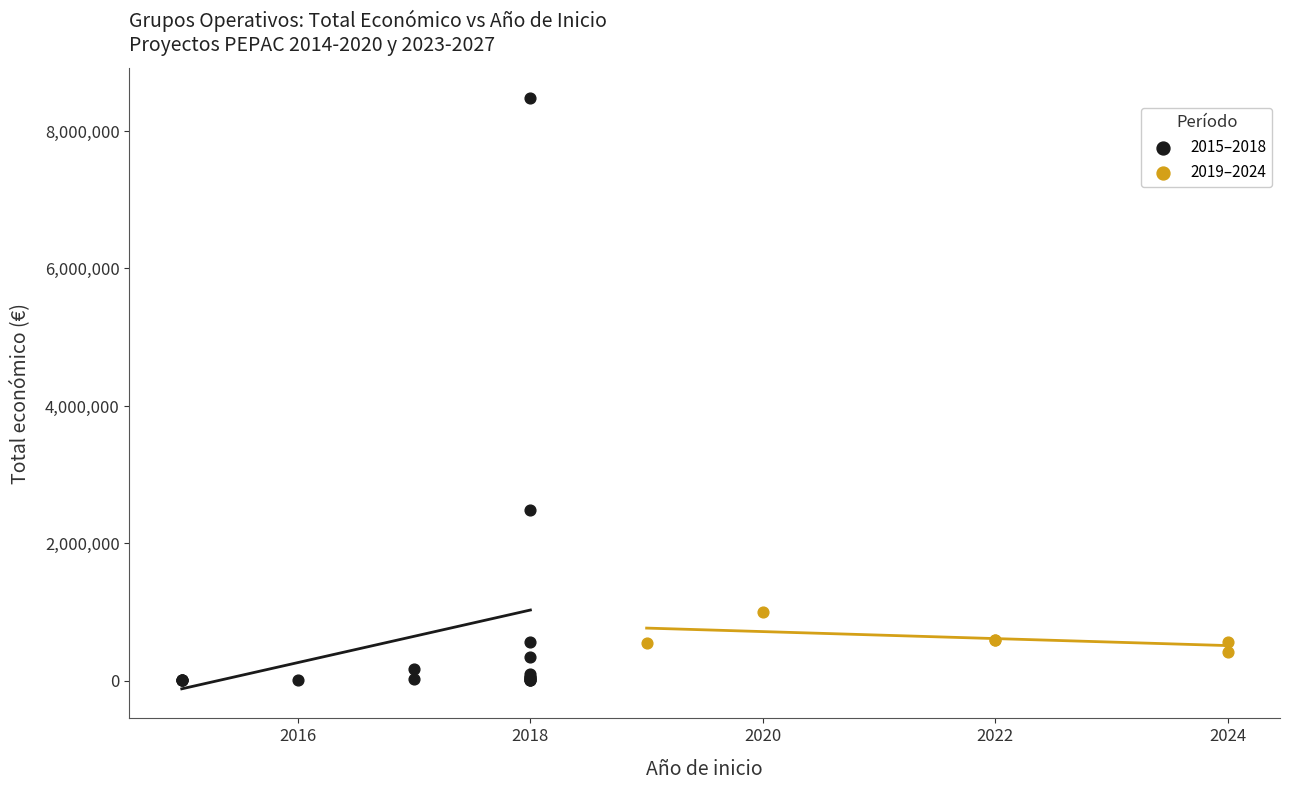

Which series has the largest Y range (max minus min)?

2015–2018